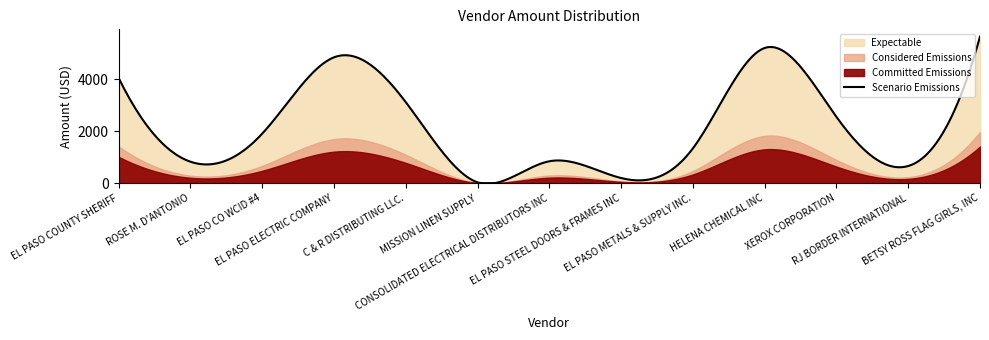

Where is the first local minimum?

ROSE M. D'ANTONIO